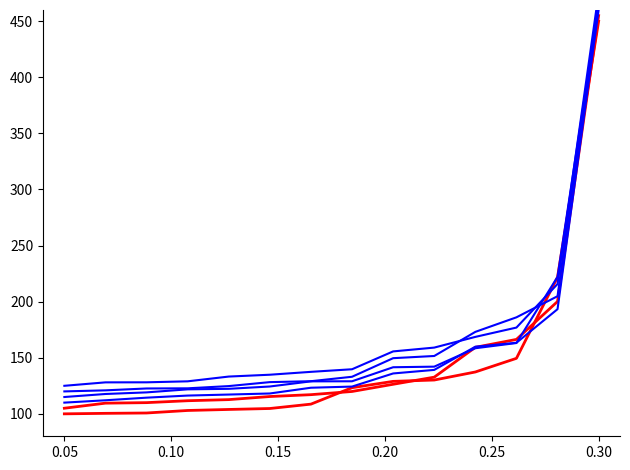

How many lines are shown in the chart?

6